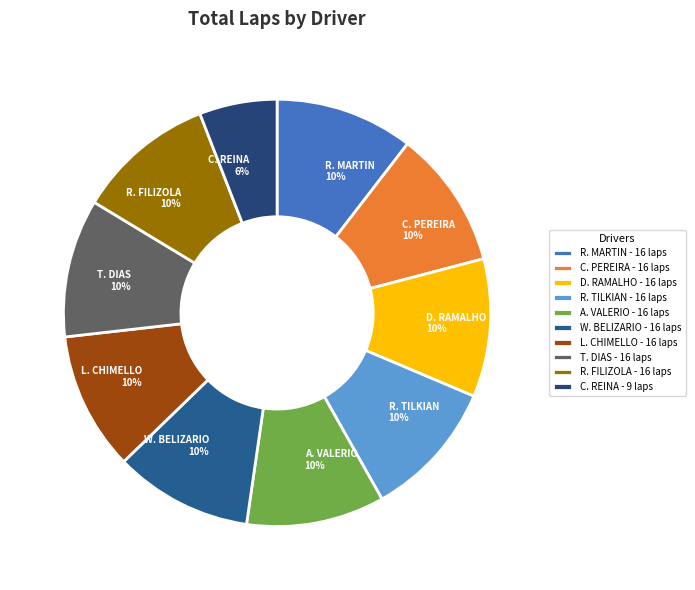

To the nearest percent, what percentage of the pie is T. DIAS 10%?

10%